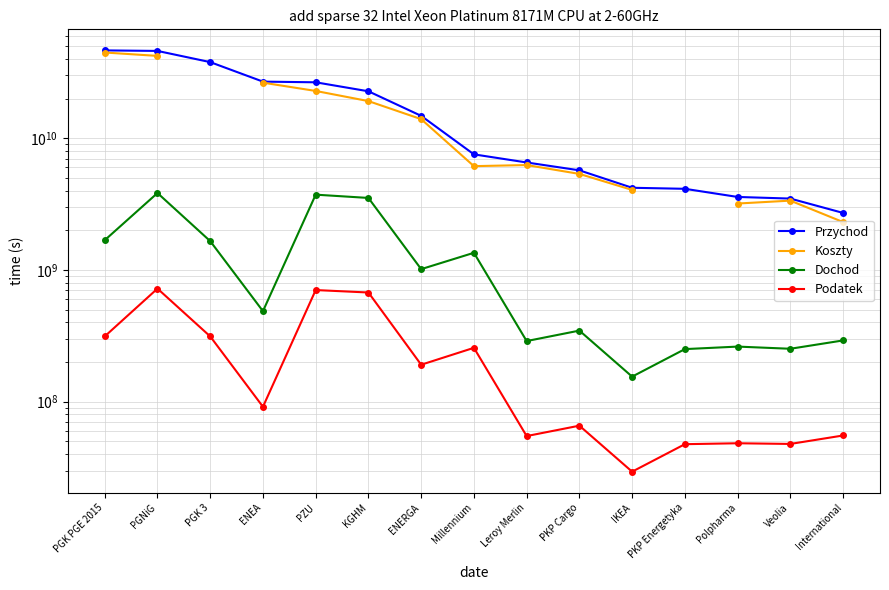

Does the chart display data point markers on the line(s)?

Yes